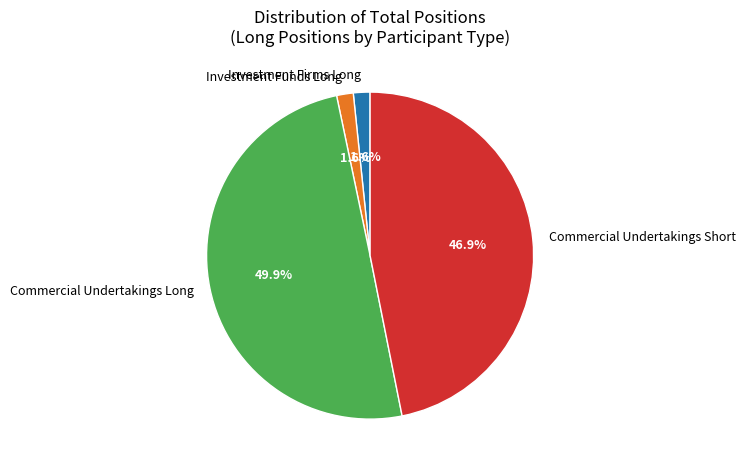

What percentage is NOT represented by Investment Firms Long?

98.4%